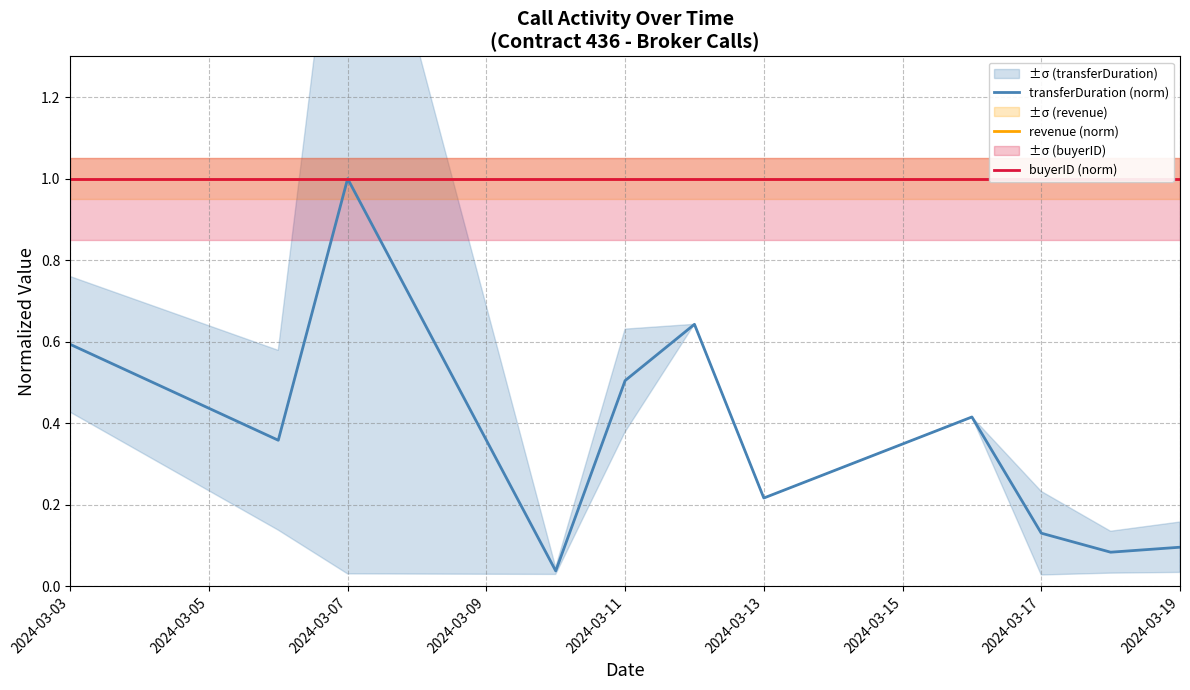

True or false: transferDuration (norm) has a value of 0.1 at 2024-03-19.

True